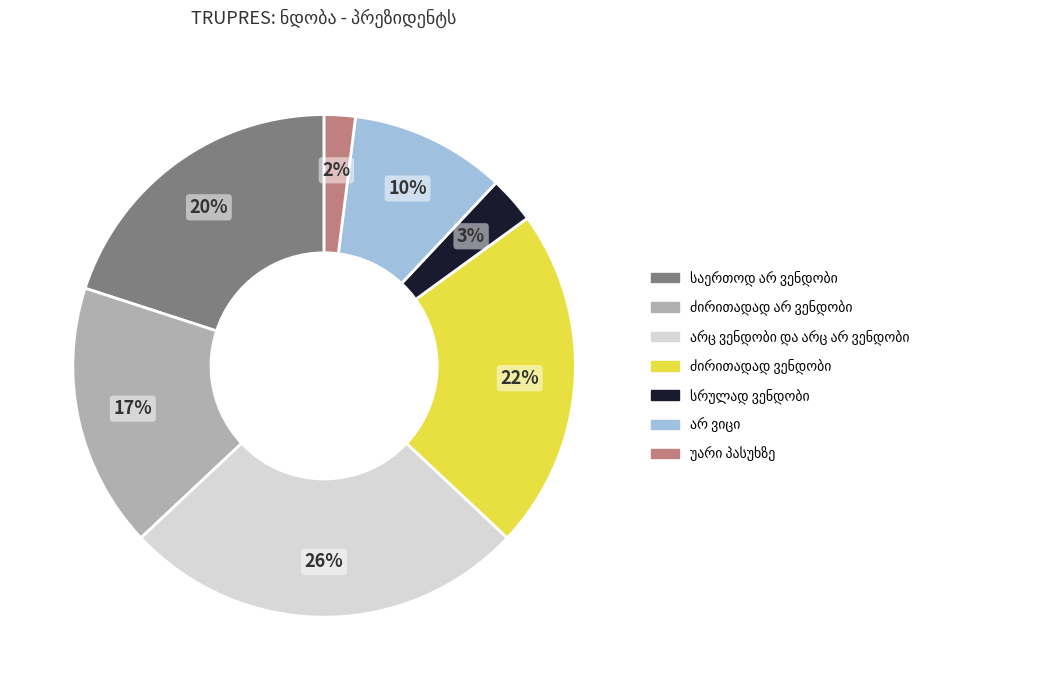

To the nearest percent, what is the average slice percentage?

14%